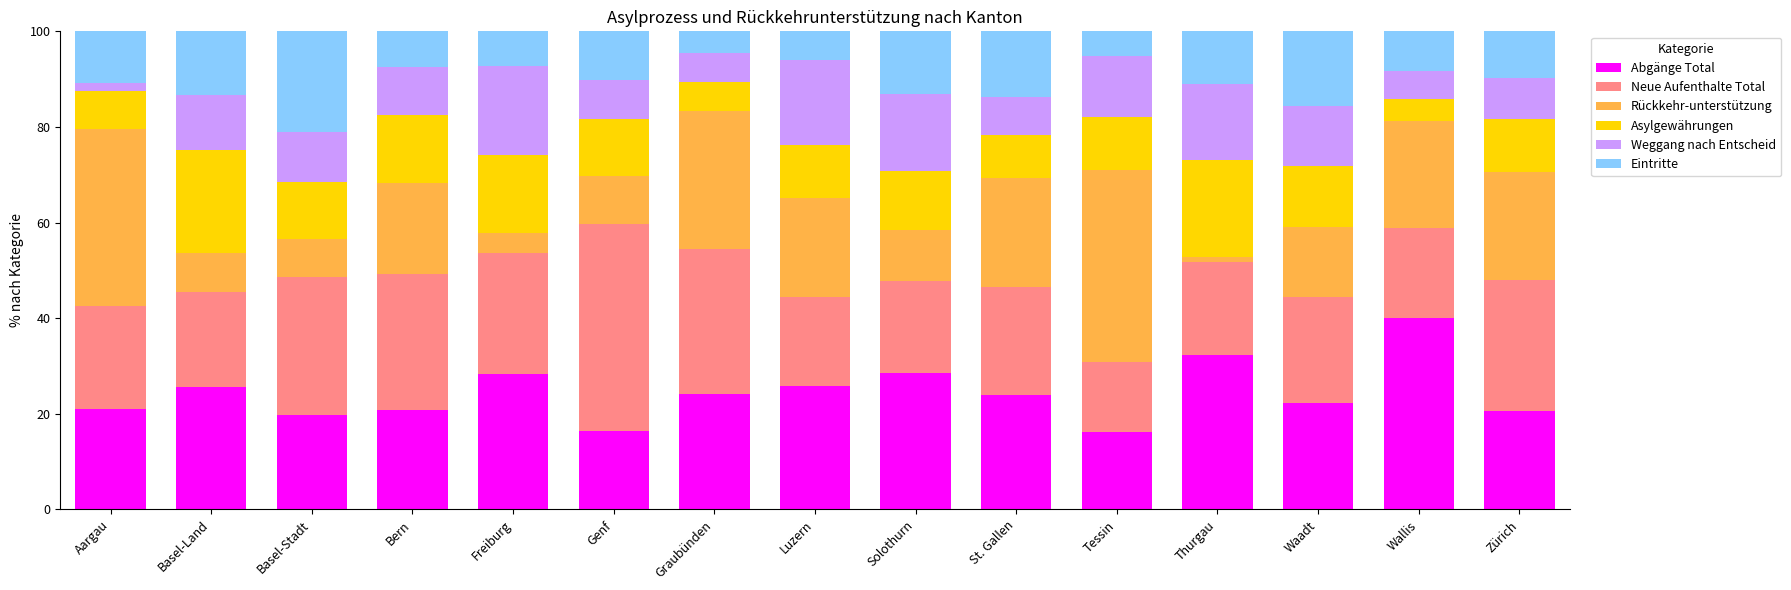

The value of Abgänge Total at Thurgau is 32.4. True or false?

True